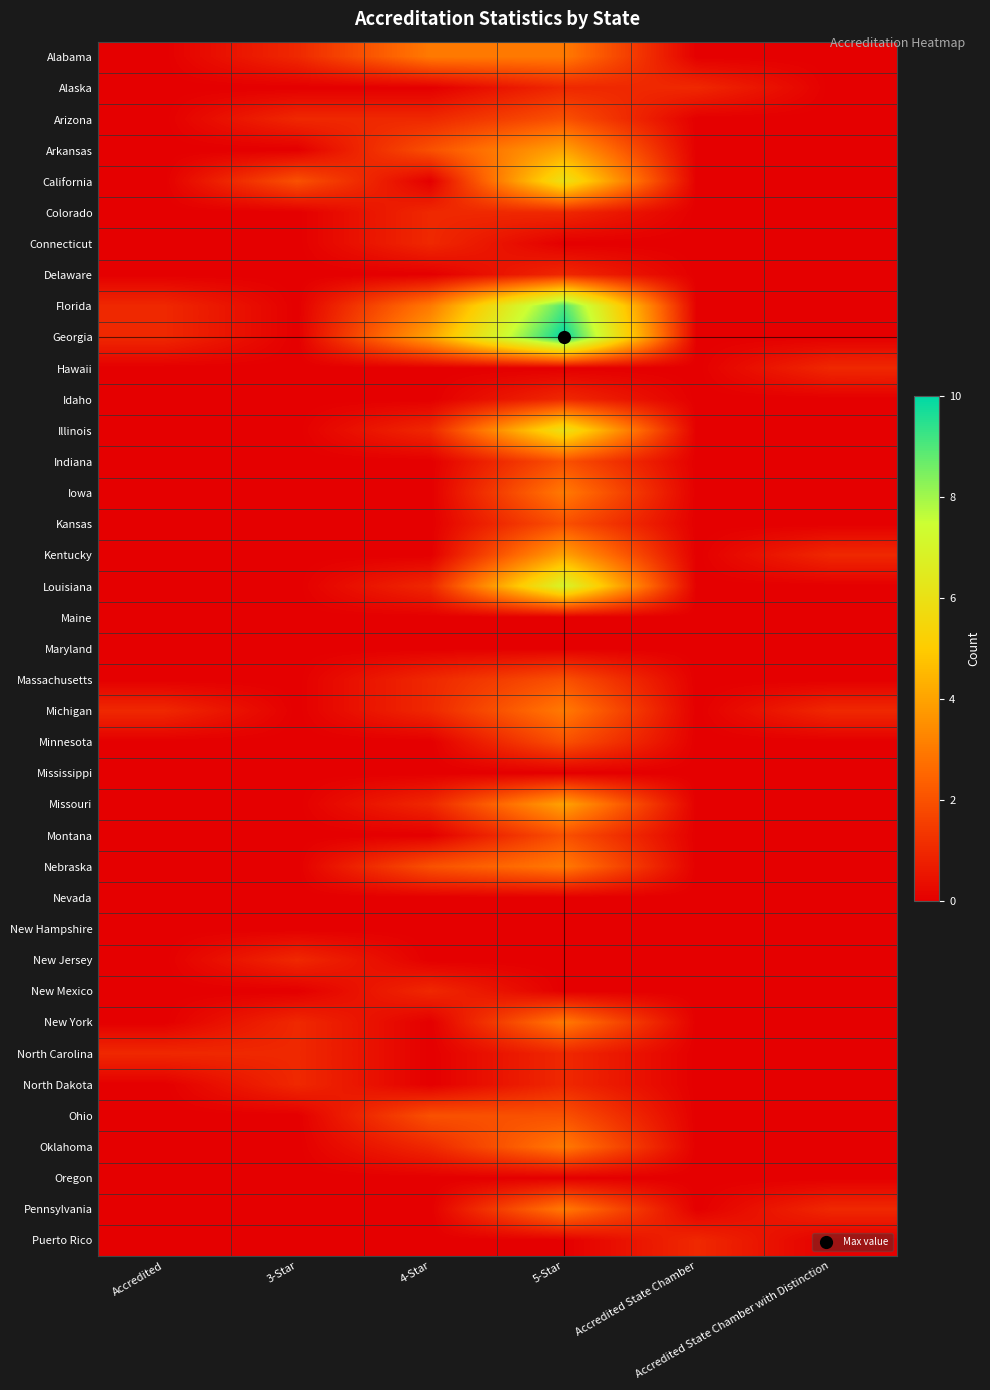

Which series has the largest total across all categories?

Georgia